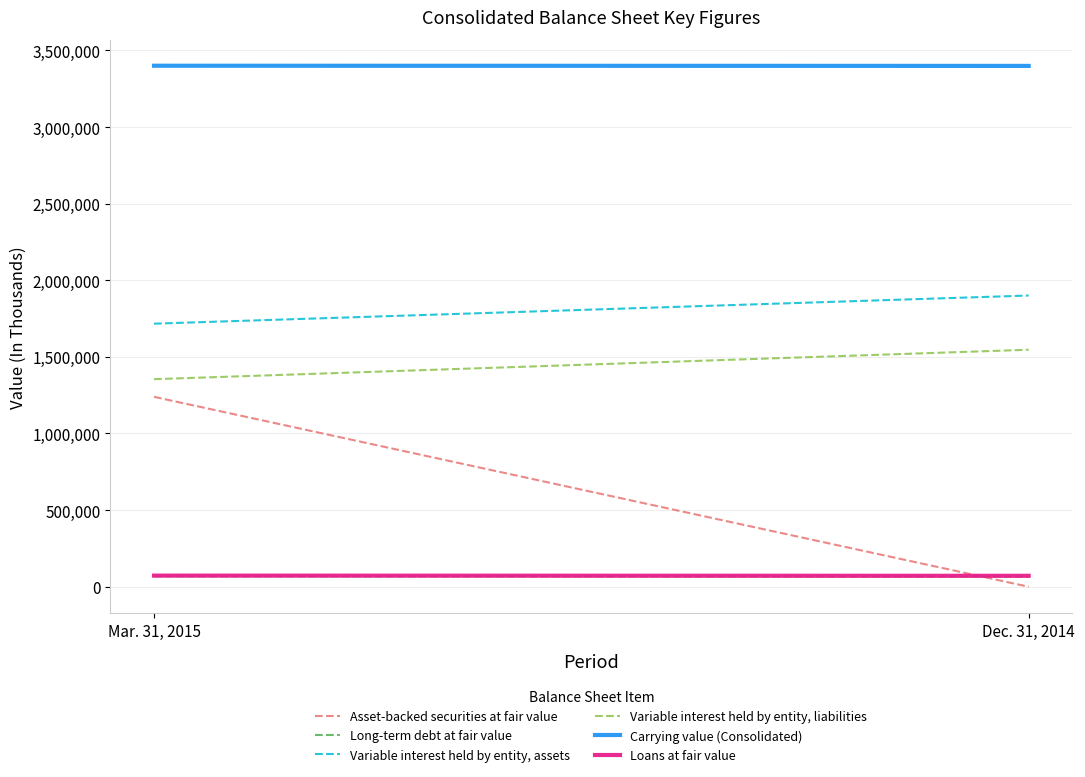

Reading left to right, transcribe all the data shown in this chart.

Asset-backed securities at fair value: 1239065	0
Long-term debt at fair value: 68707	66707
Variable interest held by entity, assets: 1716563	1900208
Variable interest held by entity, liabilities: 1354298	1546490
Carrying value (Consolidated): 3399755	3398573
Loans at fair value: 72619	71262